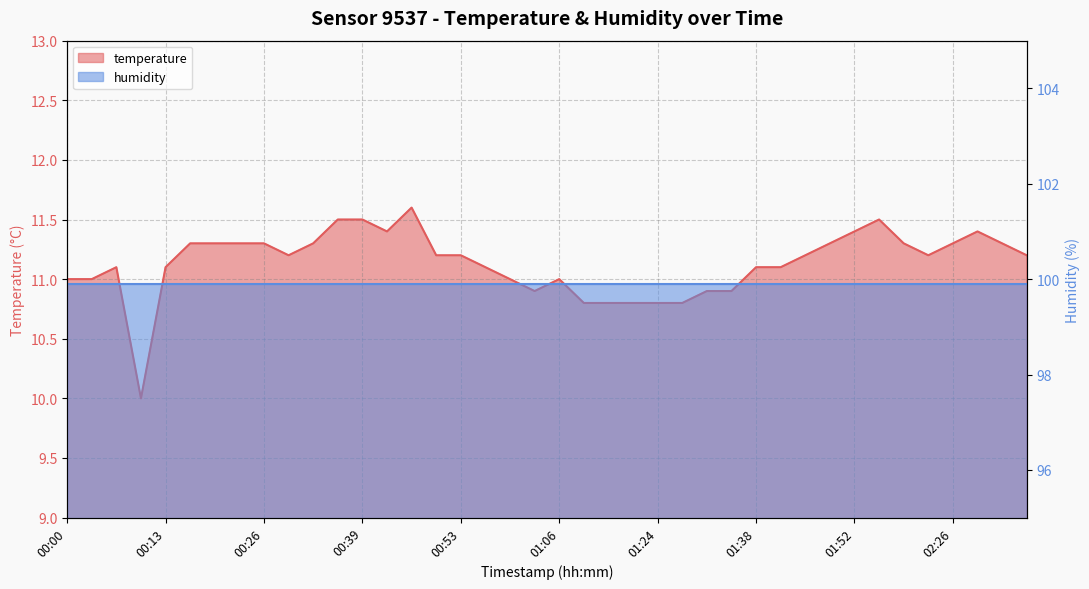

Reading left to right, extract all data points from this chart.

11.0	11.0	11.1	10.0	11.1	11.3	11.3	11.3	11.3	11.2	11.3	11.5	11.5	11.4	11.6	11.2	11.2	11.1	11.0	10.9	11.0	10.8	10.8	10.8	10.8	10.8	10.9	10.9	11.1	11.1	11.2	11.3	11.4	11.5	11.3	11.2	11.3	11.4	11.3	11.2